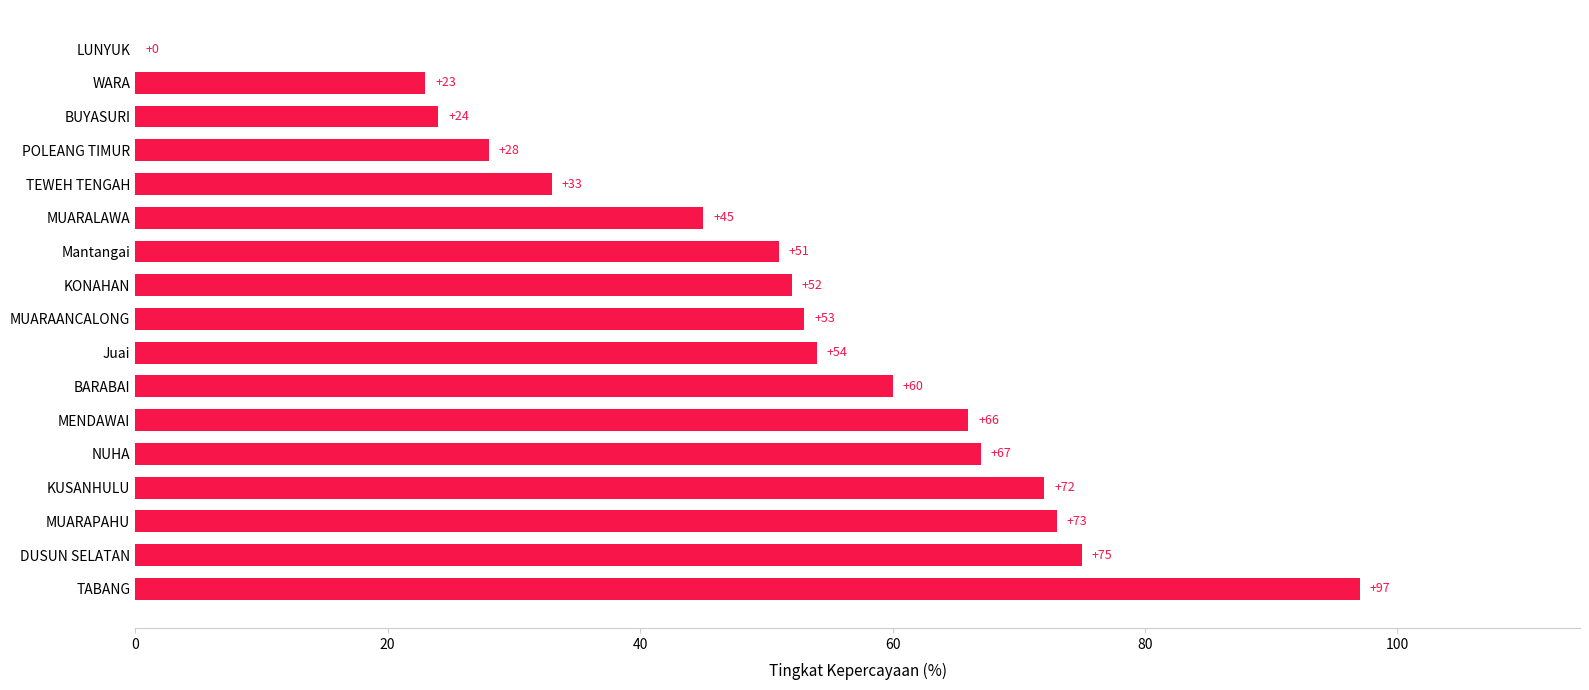

What is the maximum value shown in the chart?

97